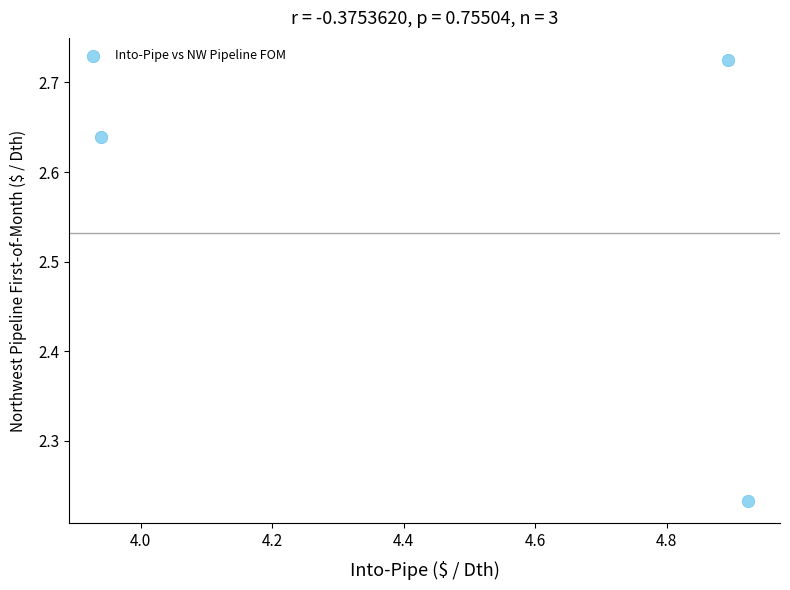

What is the average X value?

4.6